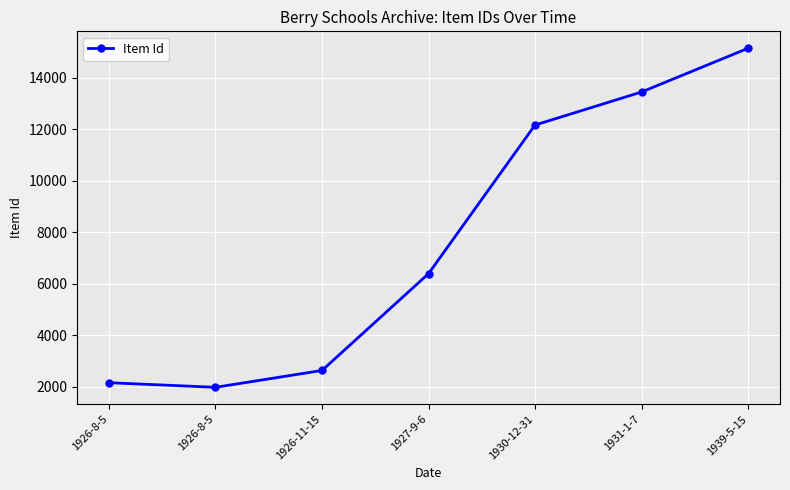

How many values are below 6392?

3